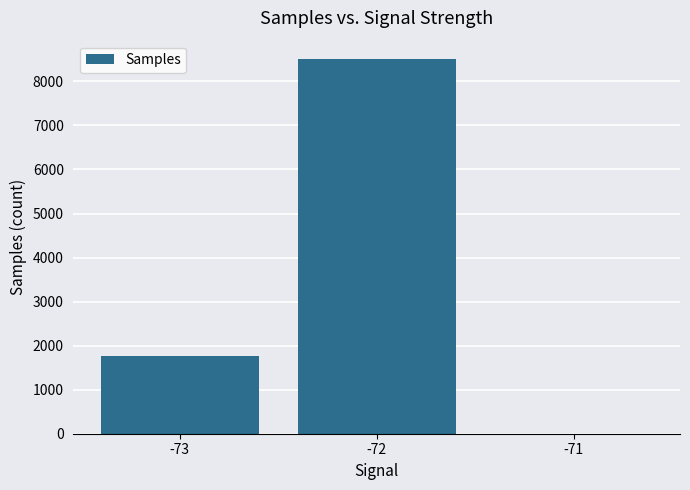

How many values are between 0 and 8500?

3